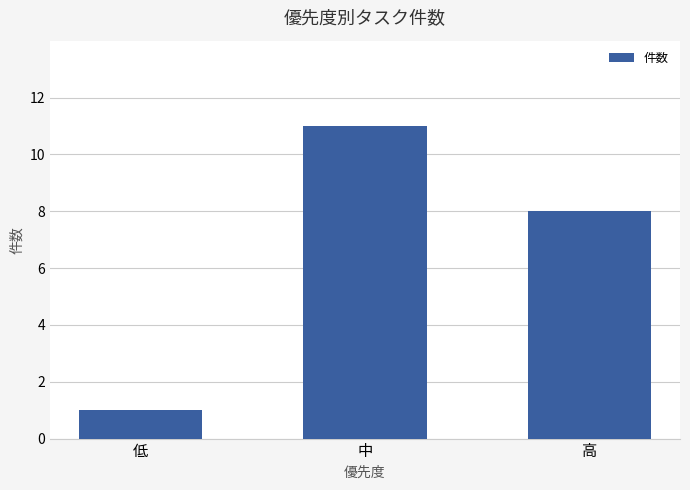

Reading left to right, list all the values displayed in this chart.

低=1	中=11	高=8